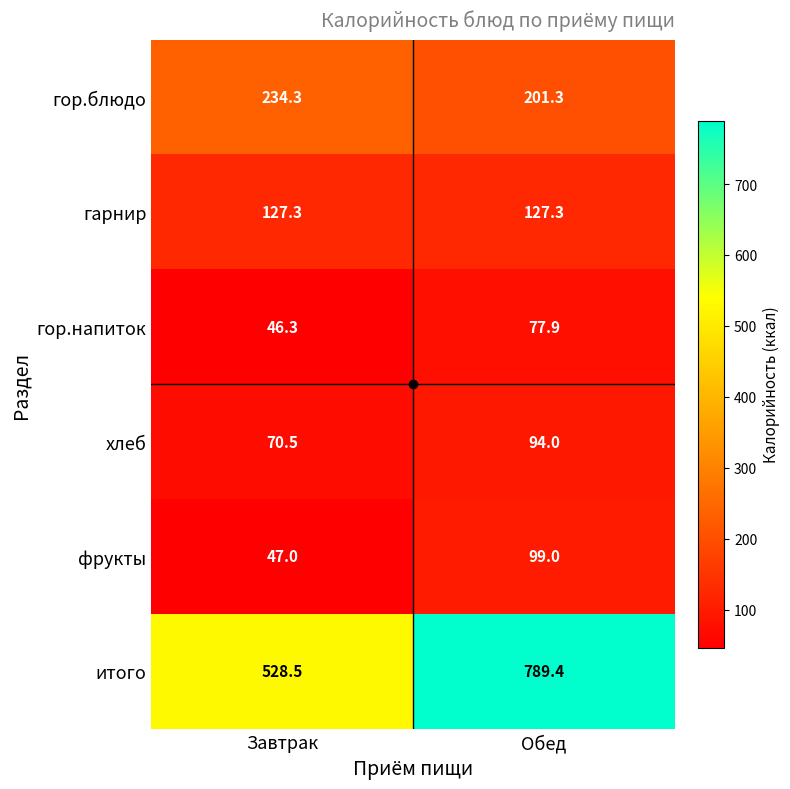

At which label does гор.напиток reach its minimum?

Завтрак